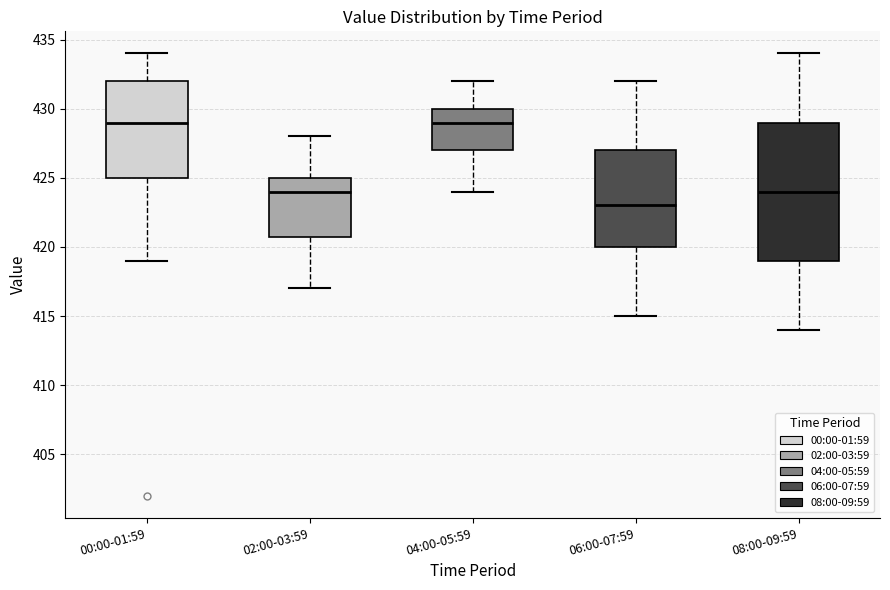

Reading left to right, read every box against the y-axis: the position of its median line, the range the box covers, and the ends of its whiskers. The values are not printed on the chart, so give them approximately, as read against the axis.

00:00-01:59: median 429, box 425 to 432, whiskers 419 to 434
02:00-03:59: median 424, box 421 to 425, whiskers 417 to 428
04:00-05:59: median 429, box 427 to 430, whiskers 424 to 432
06:00-07:59: median 423, box 420 to 427, whiskers 415 to 432
08:00-09:59: median 424, box 419 to 429, whiskers 414 to 434